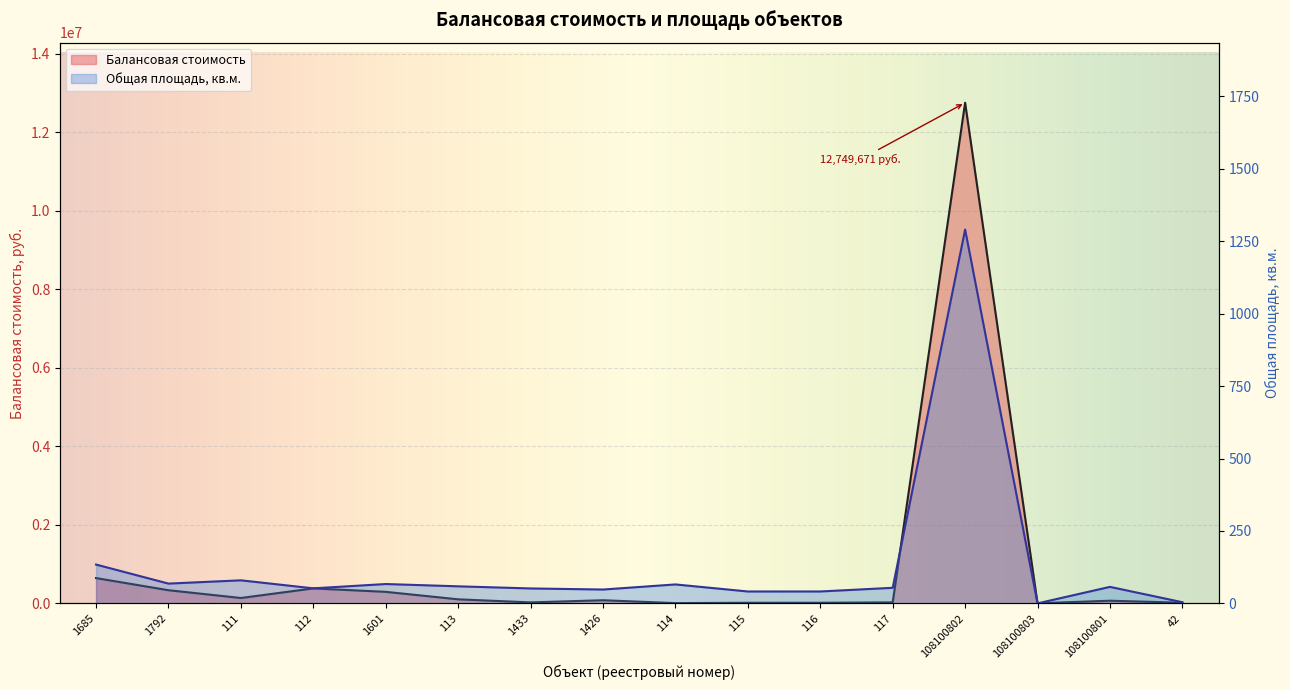

Rank the categories by Общая площадь, кв.м. value from lowest to highest.

108100803, 42, 115, 116, 1426, 1433, 112, 117, 108100801, 113, 114, 1601, 1792, 111, 1685, 108100802